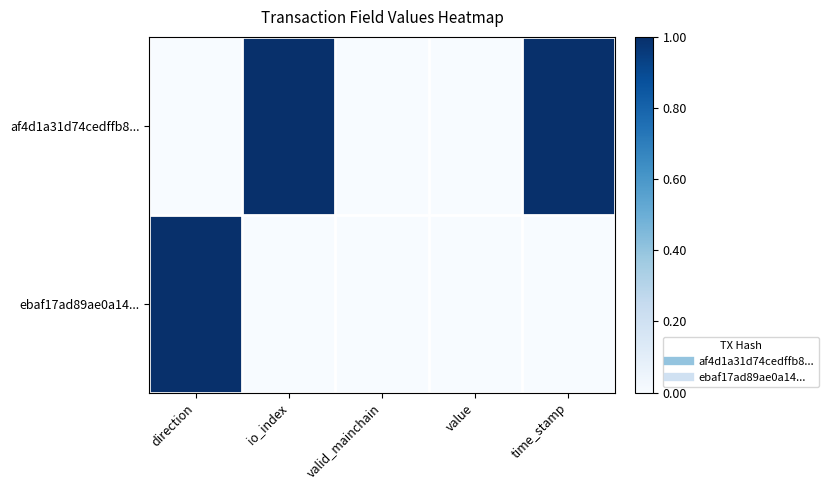

Reading right to left, what are all the values shown in this chart?

af4d1a31d74cedffb8...: time_stamp=1	value=0	valid_mainchain=0	io_index=1	direction=0
ebaf17ad89ae0a14...: time_stamp=0	value=0	valid_mainchain=0	io_index=0	direction=1